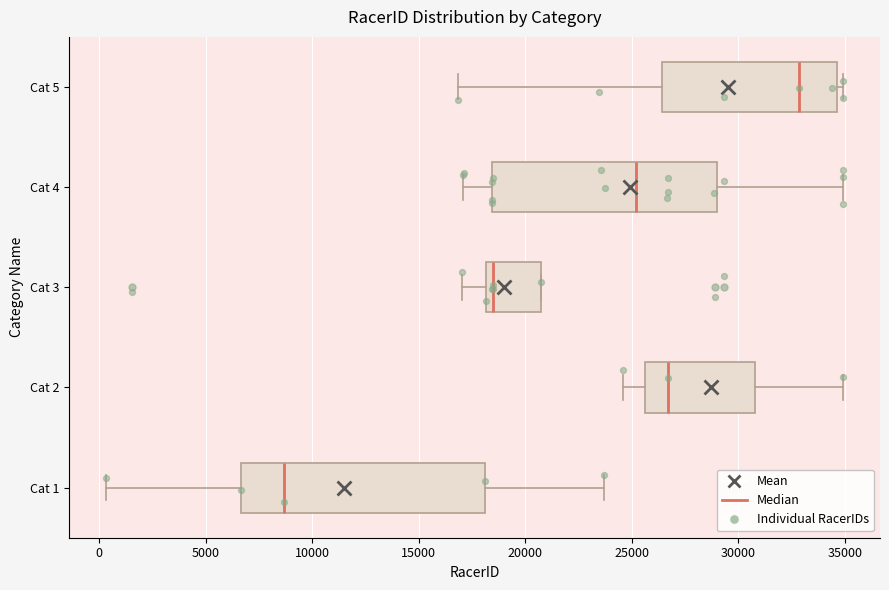

Reading bottom to top, transcribe this box plot: for each box, give where its median line is, the range the box spans, and where its two whiskers end, as read against the x-axis. The values are not printed on the chart, so give them approximately, as read against the axis.

Cat 1: median 8500, box 6500 to 18000, whiskers 500 to 23500
Cat 2: median 26500, box 25500 to 31000, whiskers 24500 to 35000
Cat 3: median 18500, box 18000 to 21000, whiskers 17000 to 21000
Cat 4: median 25000, box 18500 to 29000, whiskers 17000 to 35000
Cat 5: median 33000, box 26500 to 34500, whiskers 17000 to 35000